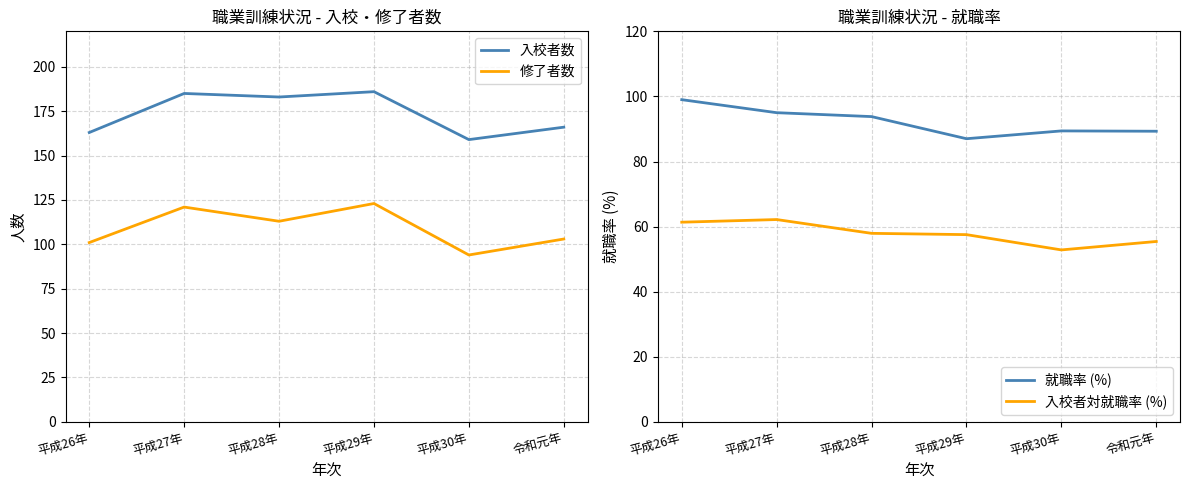

Reading left to right, transcribe all the data shown in this chart.

入校者数: 平成26年=163.0	平成27年=185.0	平成28年=183.0	平成29年=186.0	平成30年=159.0	令和元年=166.0
修了者数: 平成26年=101.0	平成27年=121.0	平成28年=113.0	平成29年=123.0	平成30年=94.0	令和元年=103.0
就職率 (%): 平成26年=99.0	平成27年=95.0	平成28年=93.8	平成29年=87.0	平成30年=89.4	令和元年=89.3
入校者対就職率 (%): 平成26年=61.3	平成27年=62.2	平成28年=57.9	平成29年=57.5	平成30年=52.8	令和元年=55.4